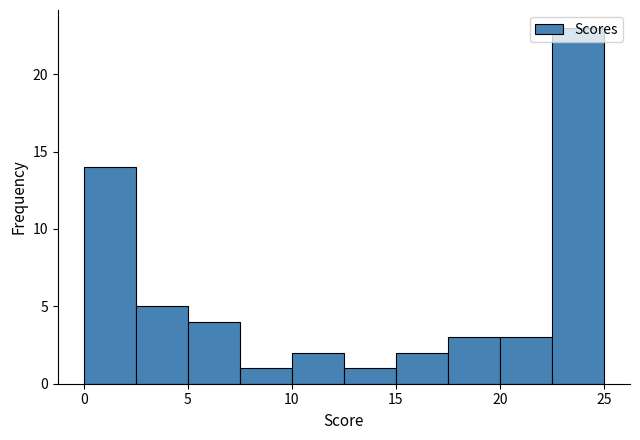

Reading left to right, transcribe this chart: for each bar, give the range it covers on the x-axis and its height. The values are not printed on the chart, so give them approximately, as read against the axis.

0.0 to 2.5: 14
2.5 to 5.0: 5
5.0 to 7.5: 4
7.5 to 10.0: 1
10.0 to 12.5: 2
12.5 to 15.0: 1
15.0 to 17.5: 2
17.5 to 20.0: 3
20.0 to 22.5: 3
22.5 to 25.0: 23